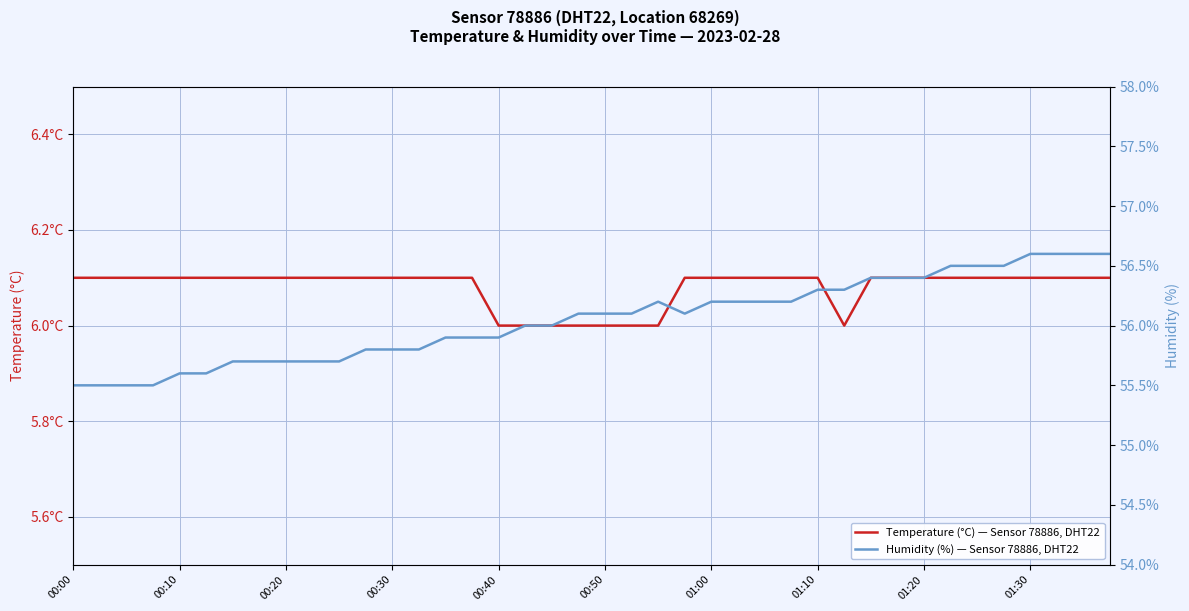

True or false: Humidity (%) — Sensor 78886, DHT22 and Temperature (°C) — Sensor 78886, DHT22 intersect in this chart.

False